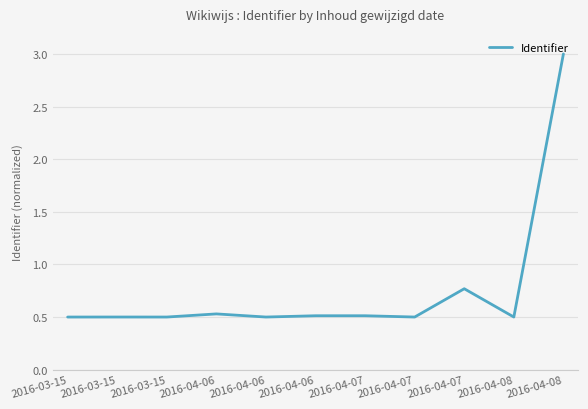

Count the number of data series in this chart.

1